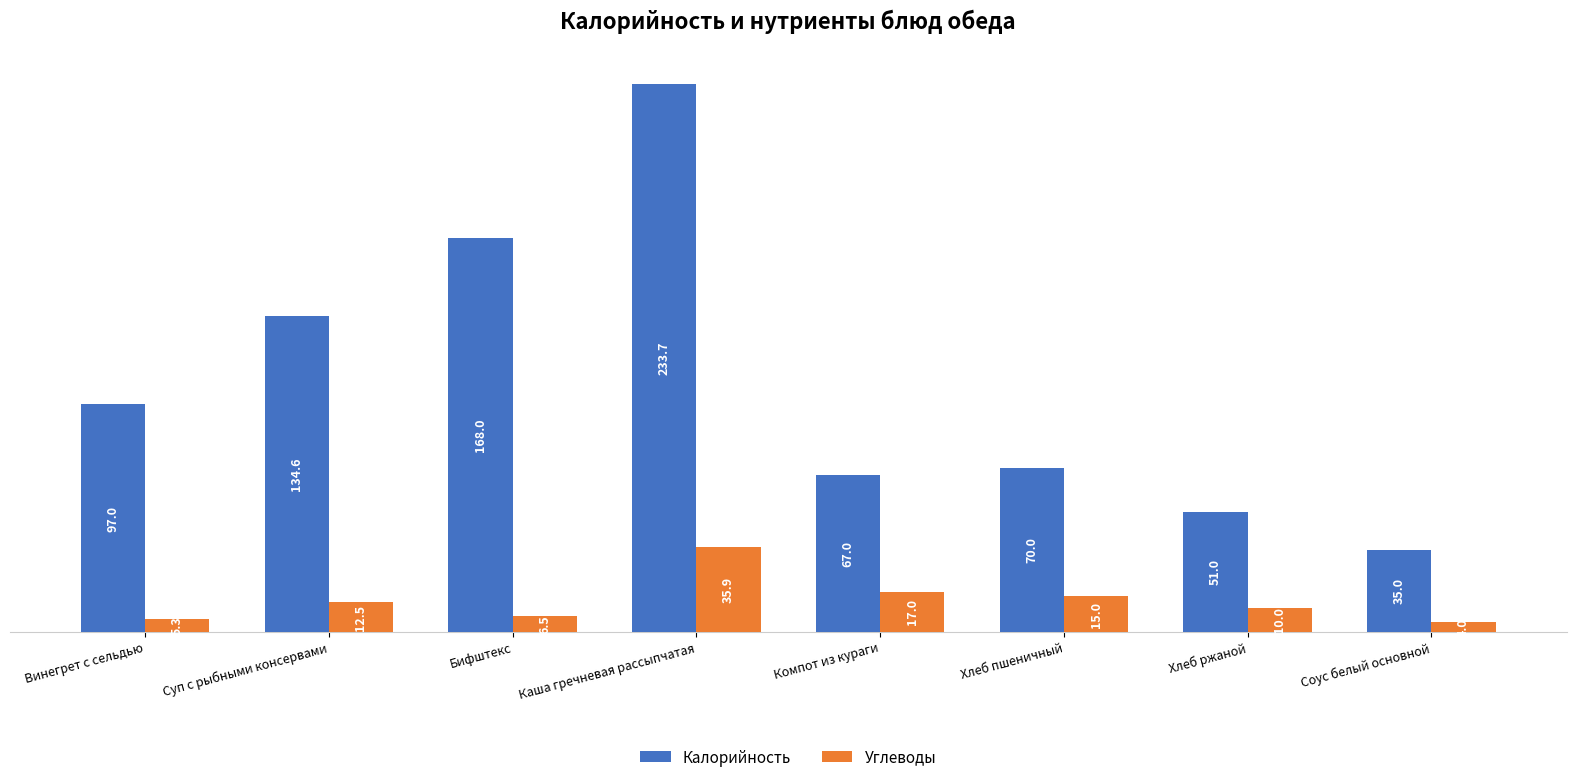

What are all the series names shown in the legend?

Калорийность, Углеводы